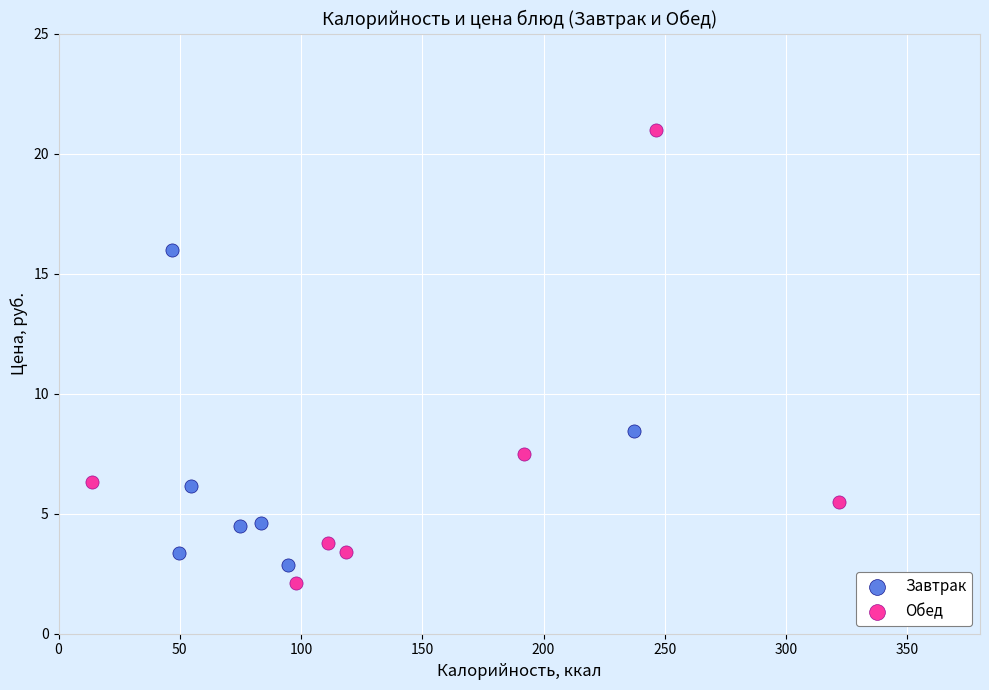

Which series has the widest spread of Y values?

Обед